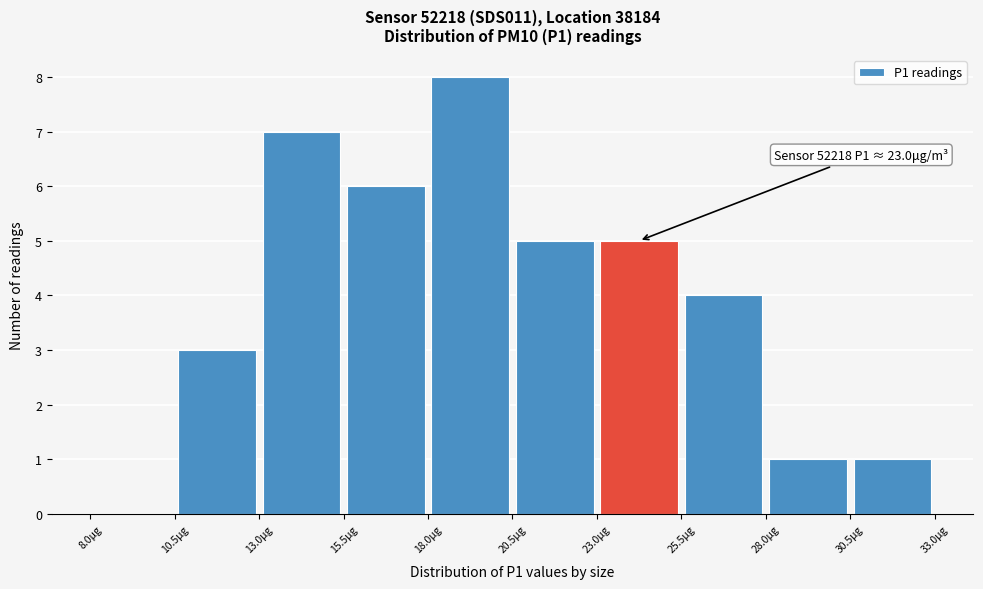

Over which range of the x-axis is the bar tallest?

18.0 to 20.5